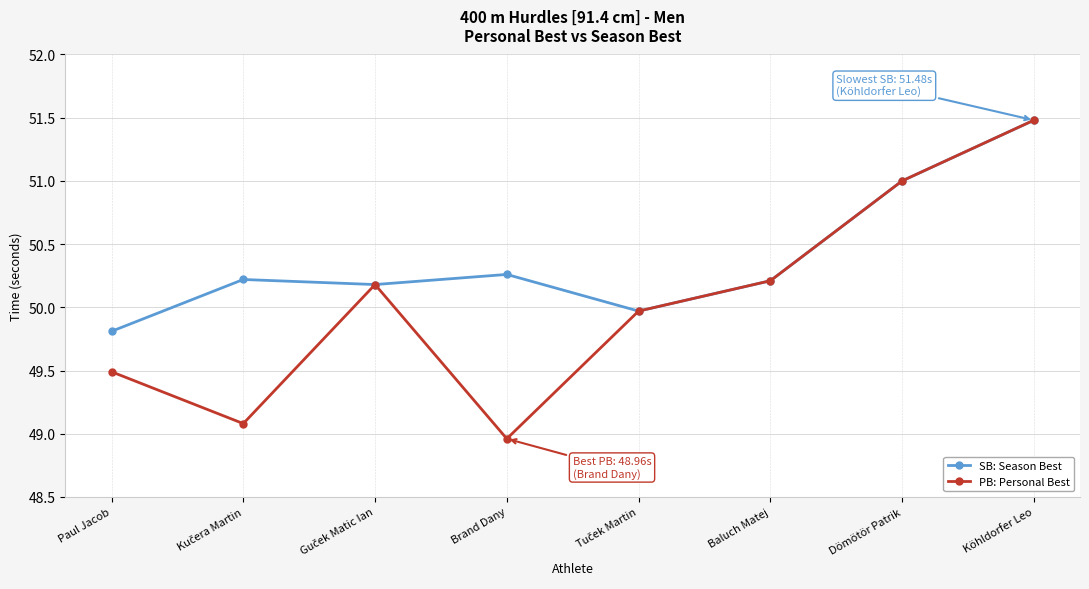

Read the SB: Season Best value at Köhldorfer Leo.

51.5